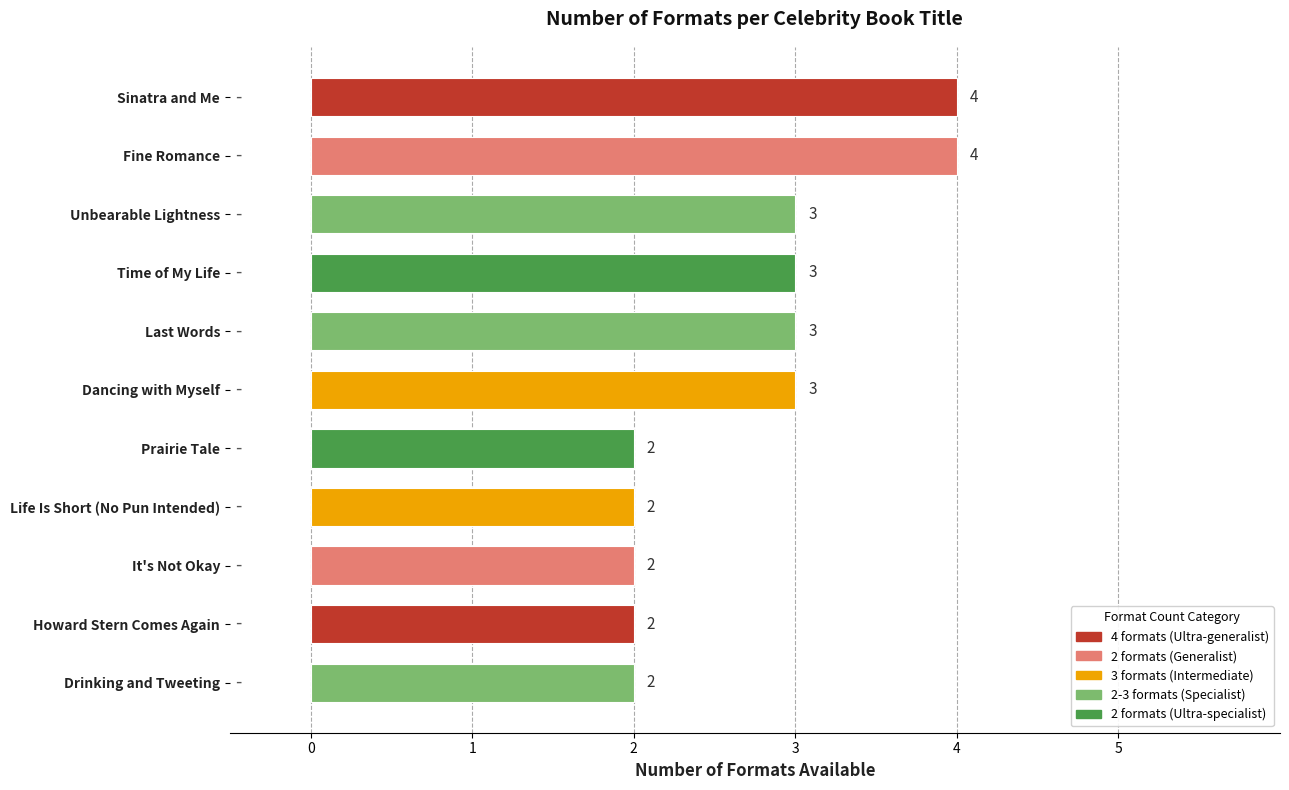

Is it true that the value at Last Words is 5?

False